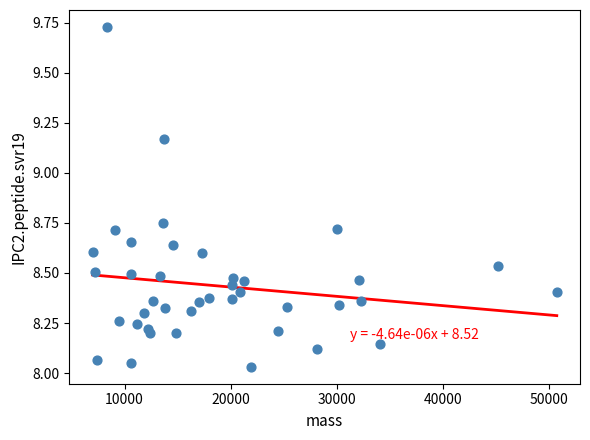

What is the range of Y values (max minus min)?

1.7